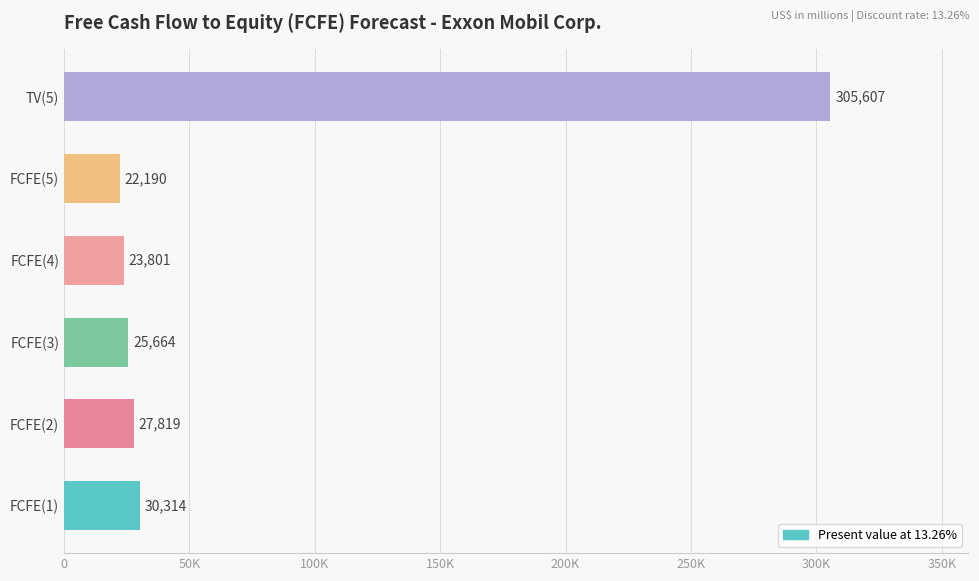

Does the chart contain any negative values?

No